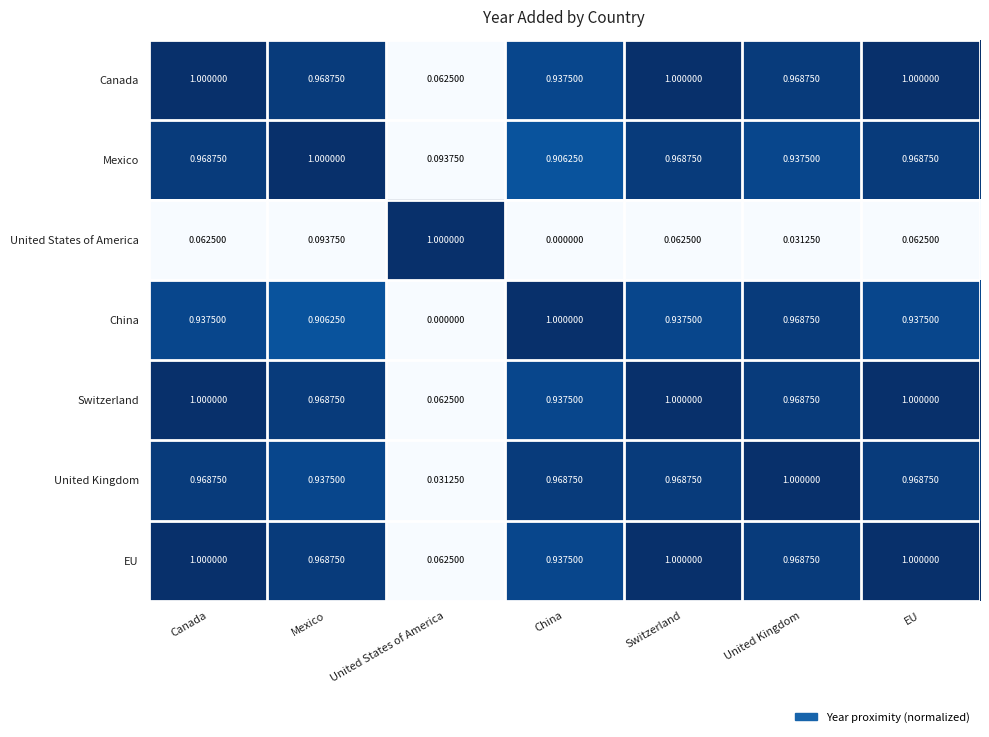

Where is Mexico nearest to the value 0?

United States of America